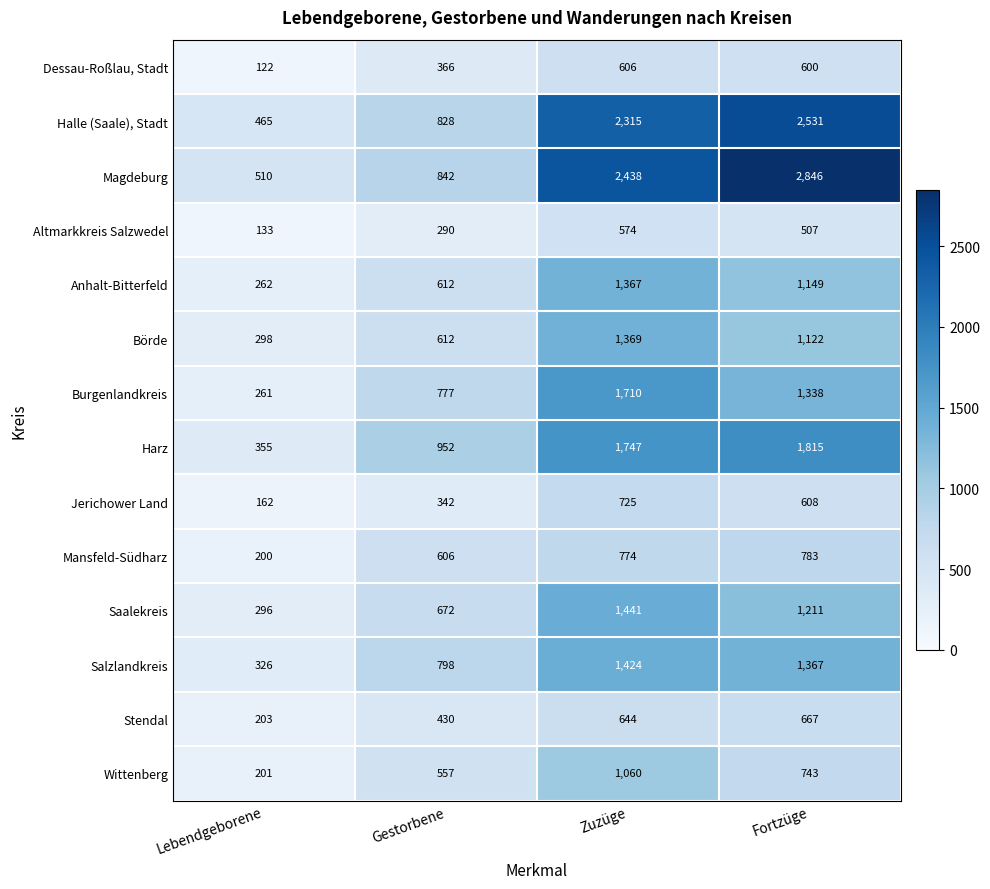

Which series has the widest spread of values?

Magdeburg